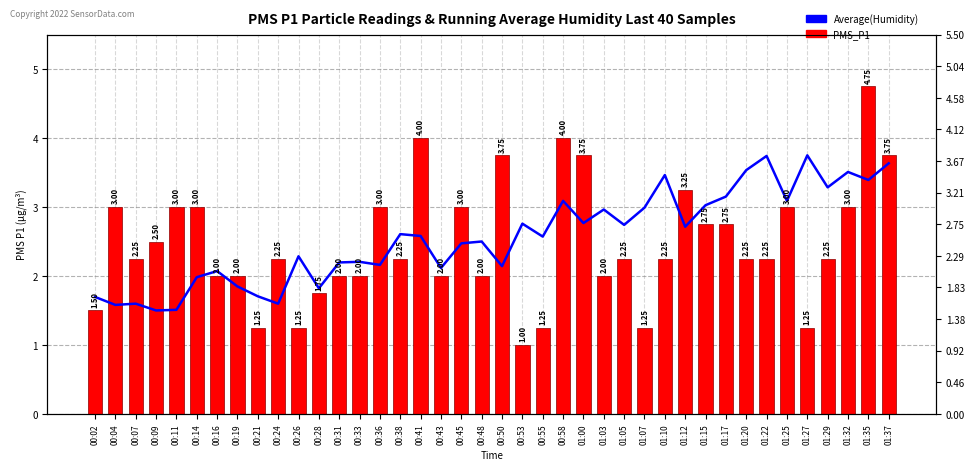

What is the value of the Average(Humidity) bar at the 23rd from the left?

2.6